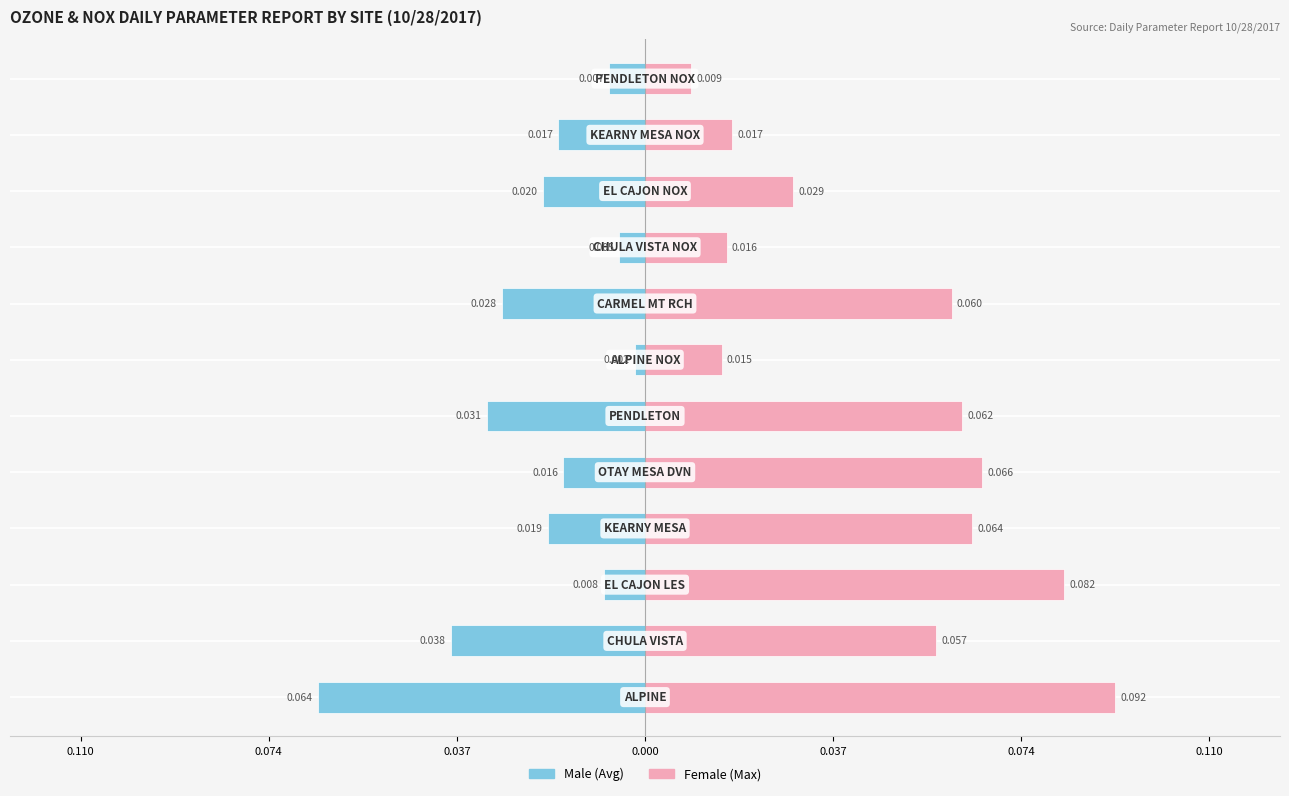

What is the value of the Female bar at the 1st from the left?

0.1